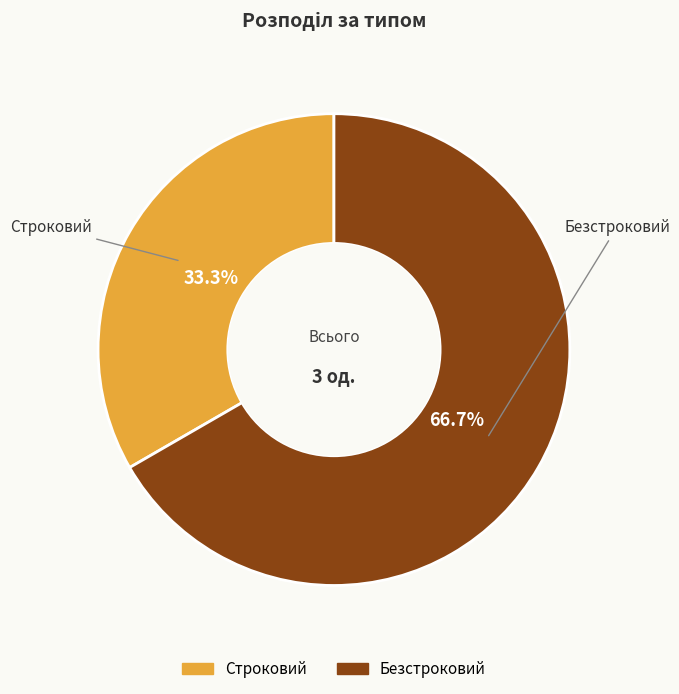

Which slice is the smallest?

Строковий